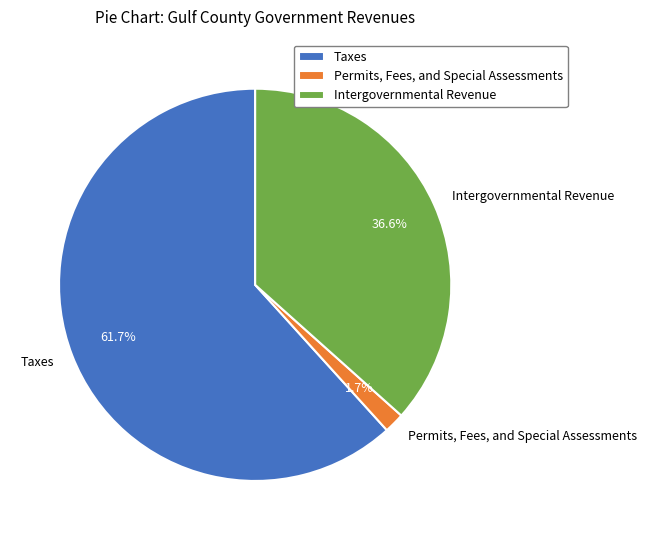

Does Taxes represent more than half of the total?

Yes